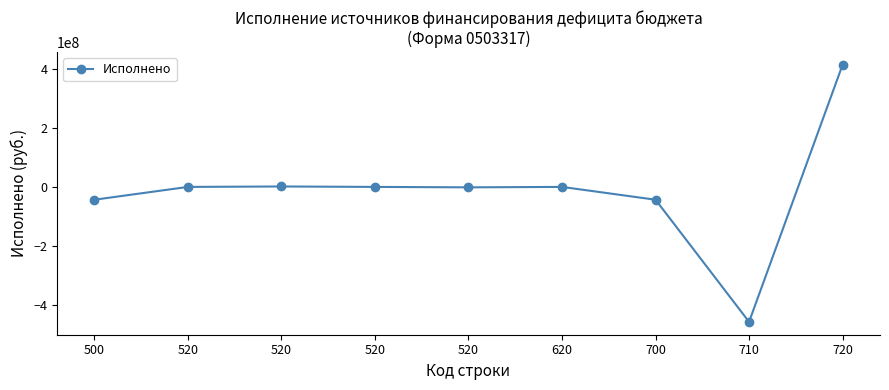

How many distinct data groups are displayed?

1